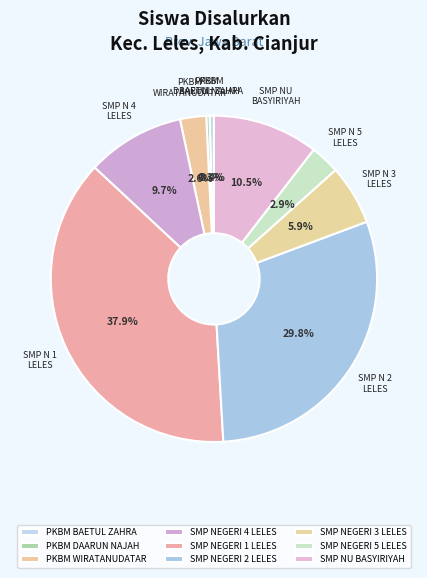

What percentage do PKBM BAETUL ZAHRA and SMP NU BASYIRIYAH together represent?

10.9%